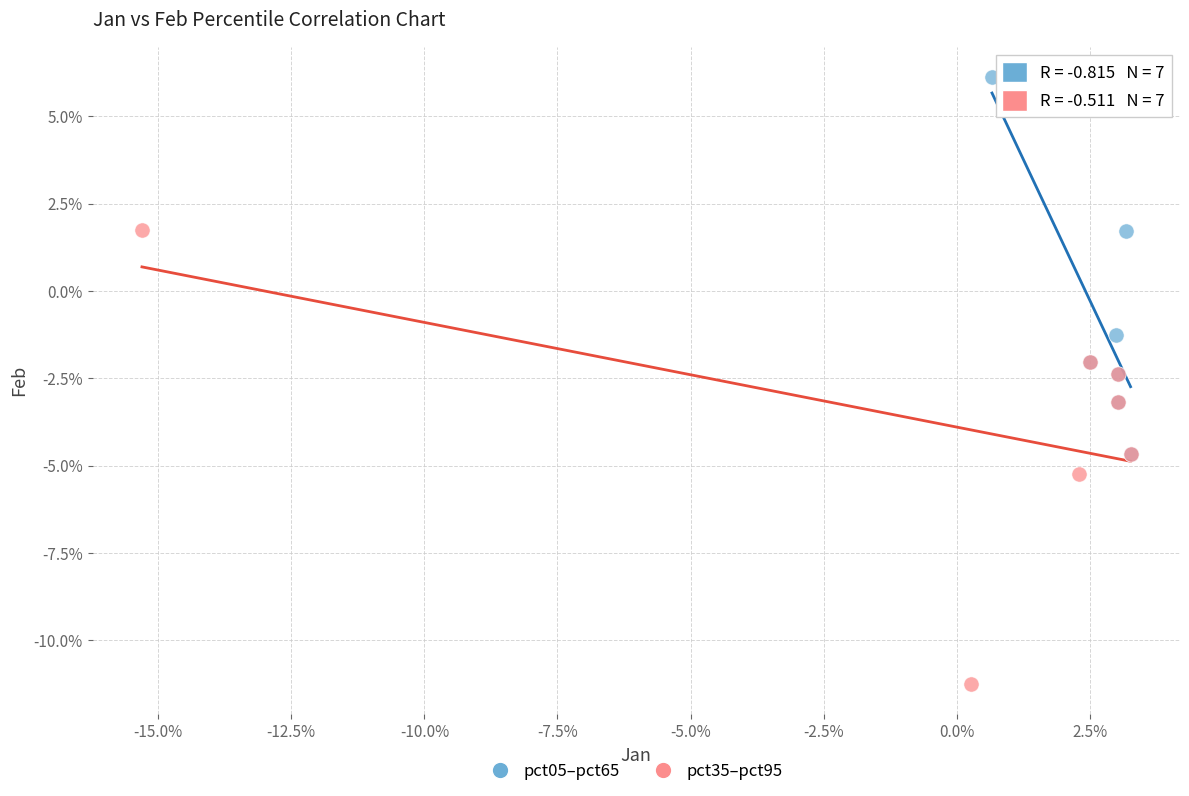

Which series reaches the maximum Y coordinate?

pct05–pct65